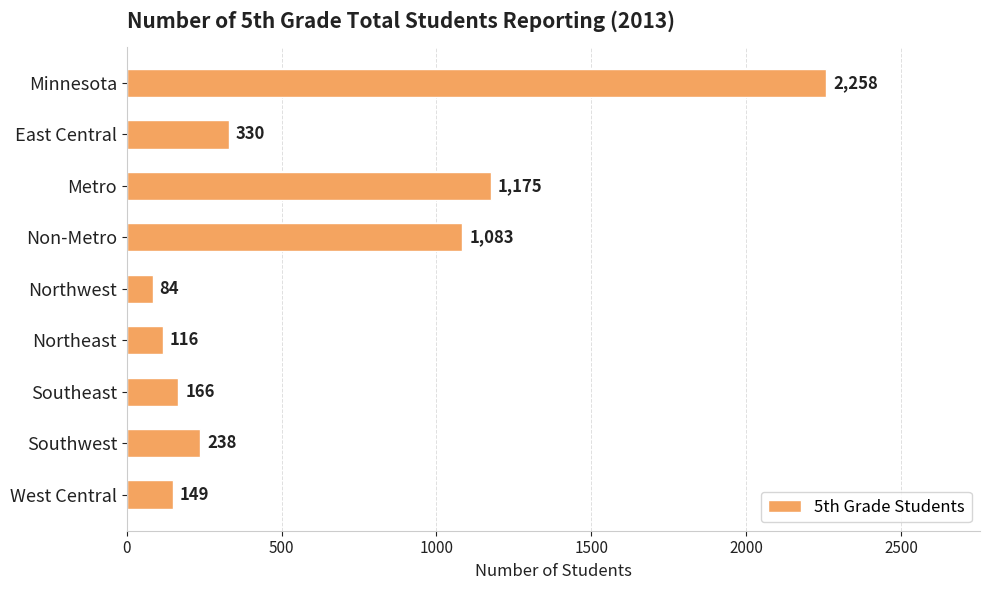

Approximately how many times larger is the value at Metro compared to West Central?

7.9